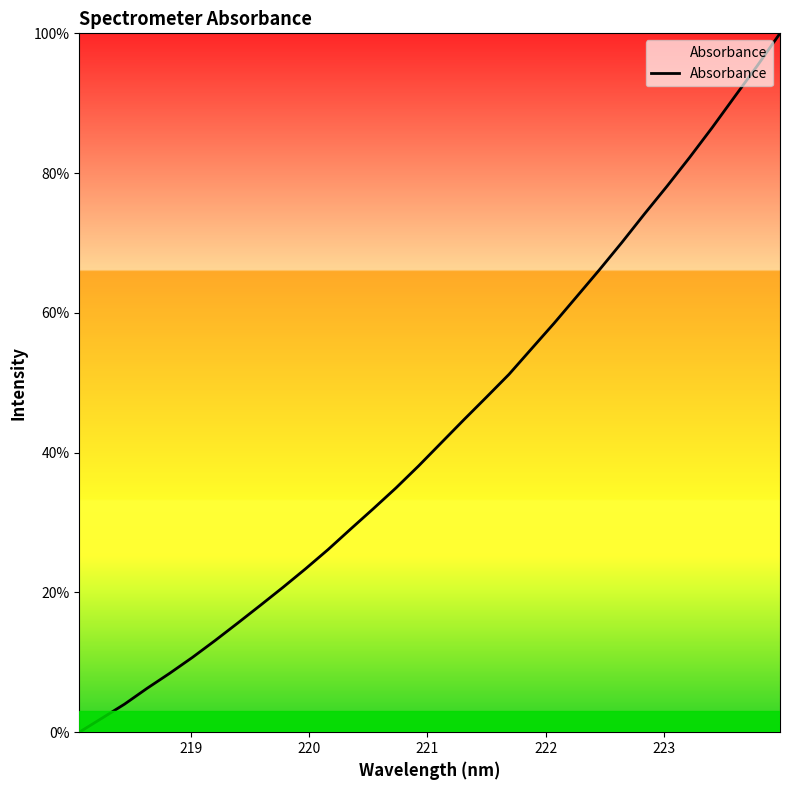

What is the maximum value shown in the chart?

100.0